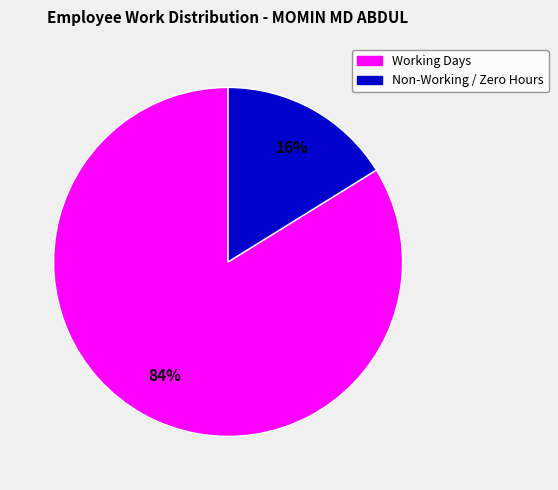

Count the number of slices in the pie.

2